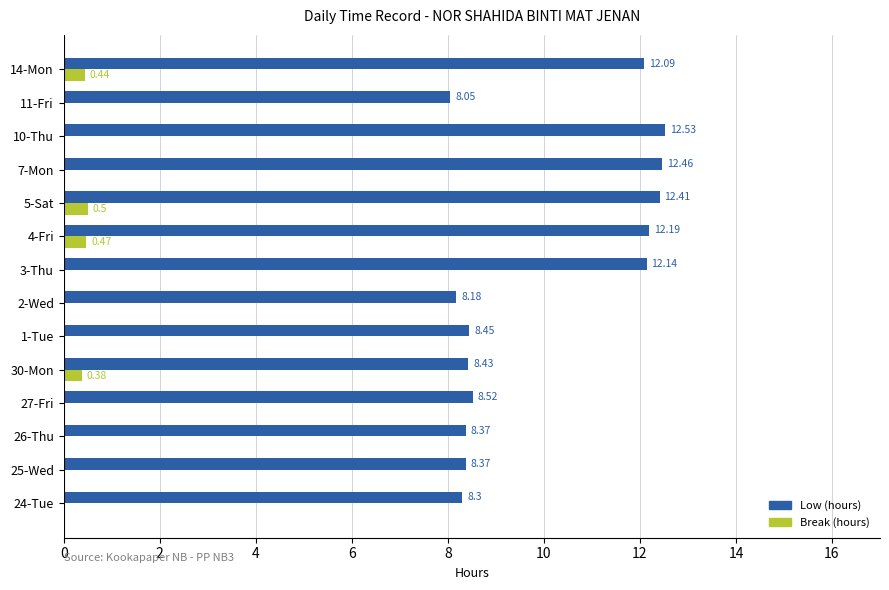

Which series changed the most between 24-Tue and 1-Tue?

Low (hours)